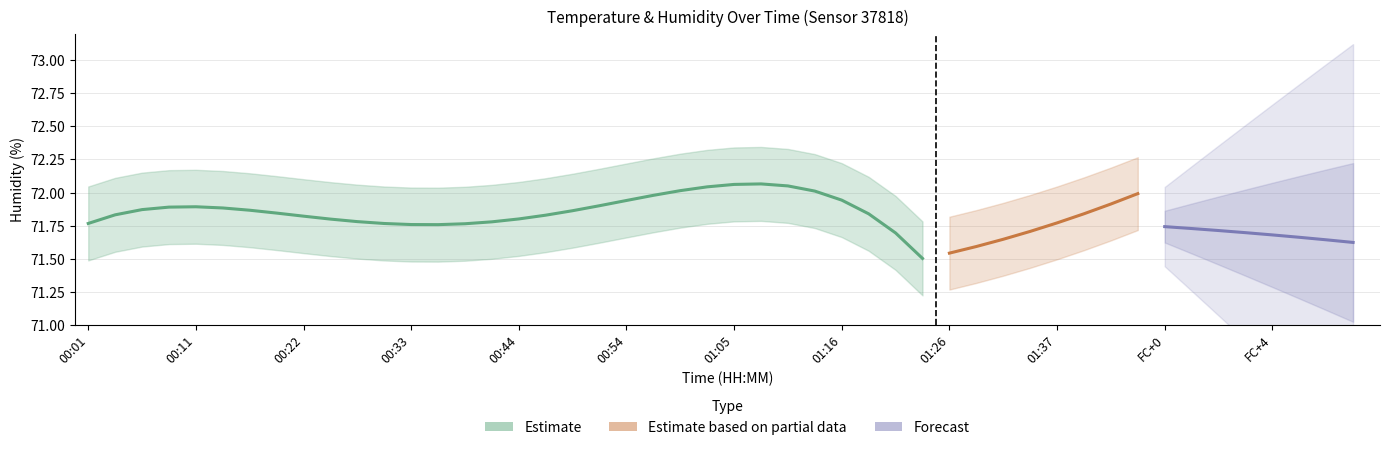

Are the bars horizontal?

No